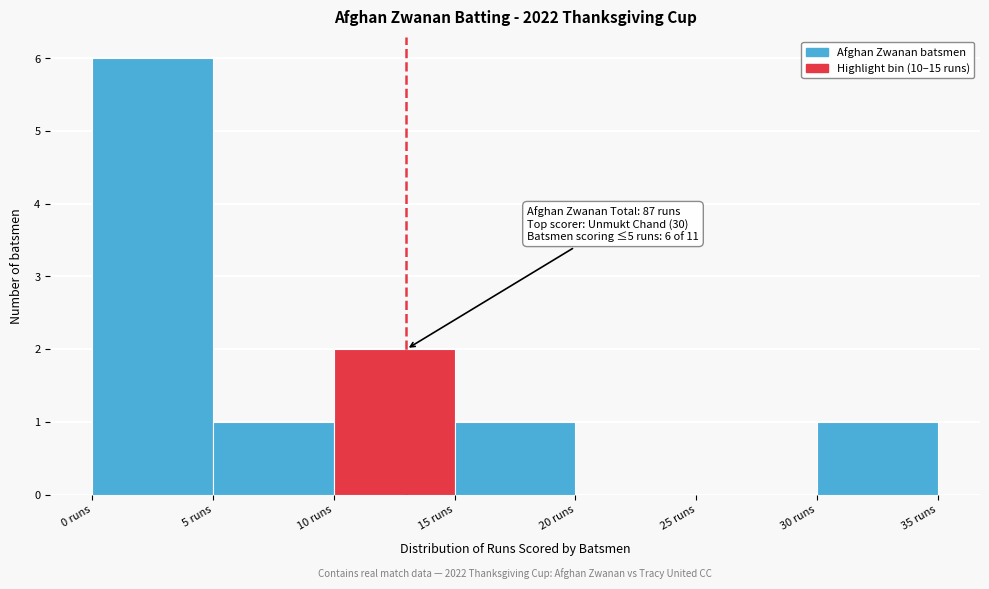

Which range on the x-axis has the tallest bar?

0 to 5